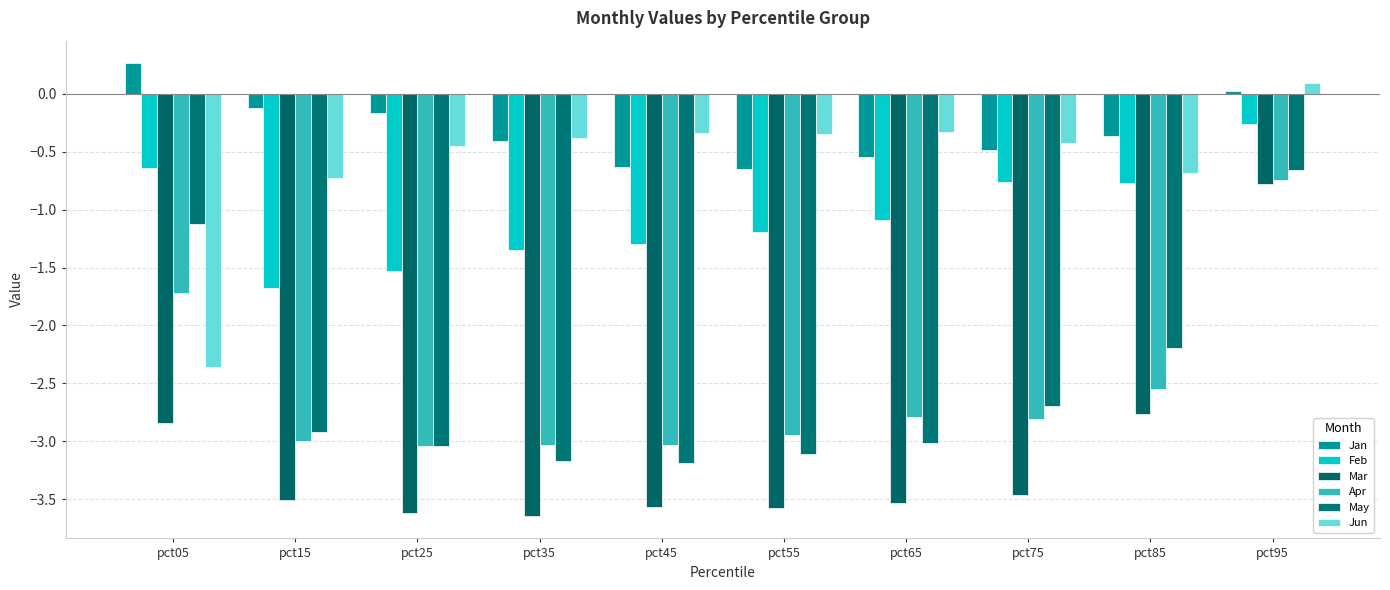

How many values in the Jan series exceed 0?

2